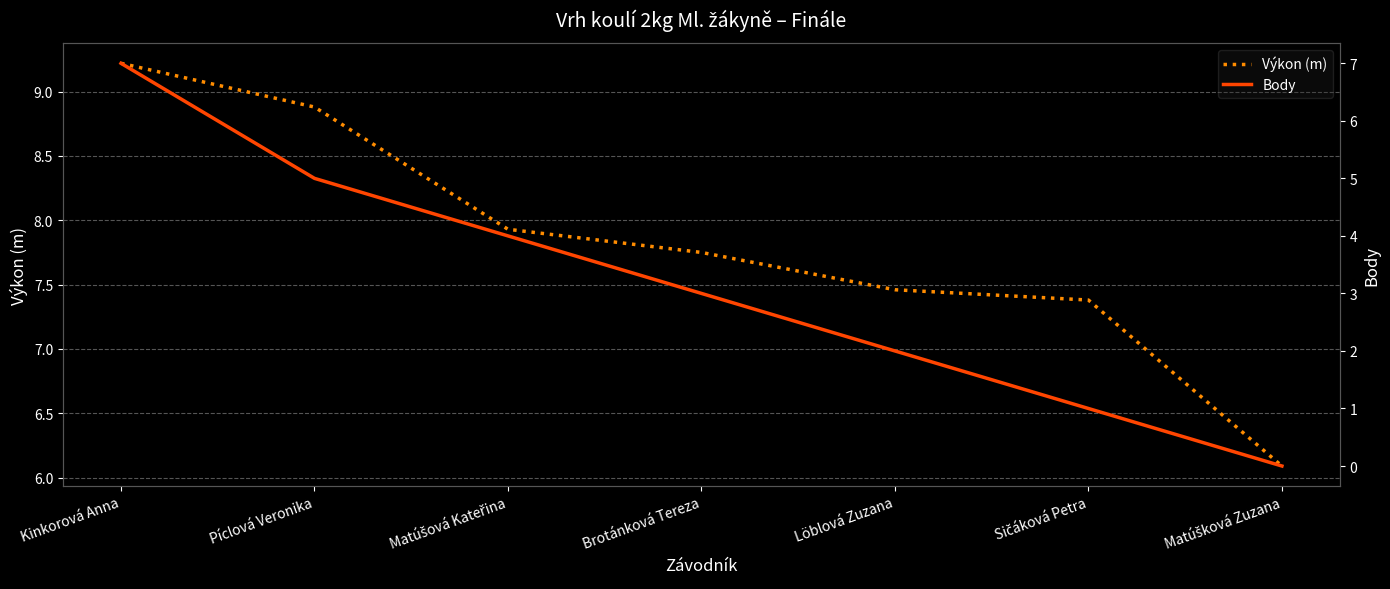

Which category has the highest value across all series?

Kinkorová Anna